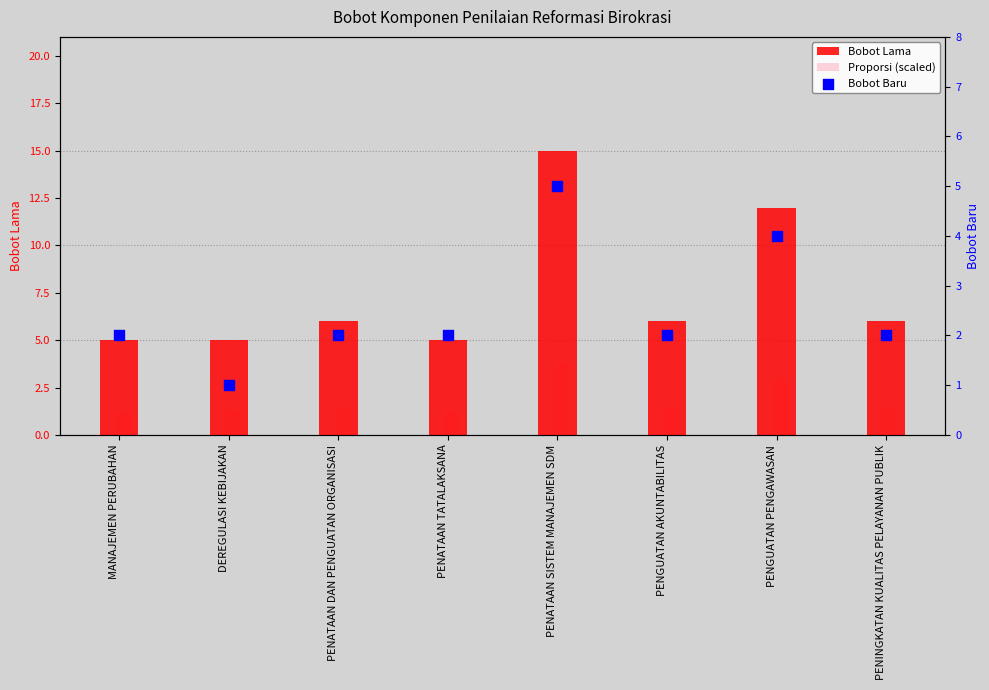

Which series has the largest total across all categories?

Bobot Lama